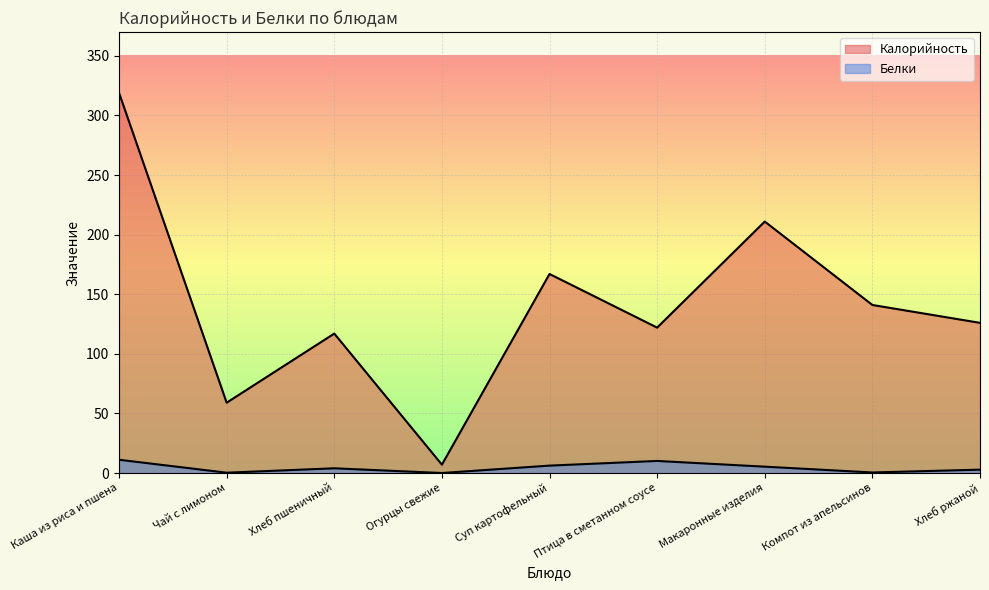

Rank the categories by Калорийность value from highest to lowest.

Каша из риса и пшена, Макаронные изделия, Суп картофельный, Компот из апельсинов, Хлеб ржаной, Птица в сметанном соусе, Хлеб пшеничный, Чай с лимоном, Огурцы свежие